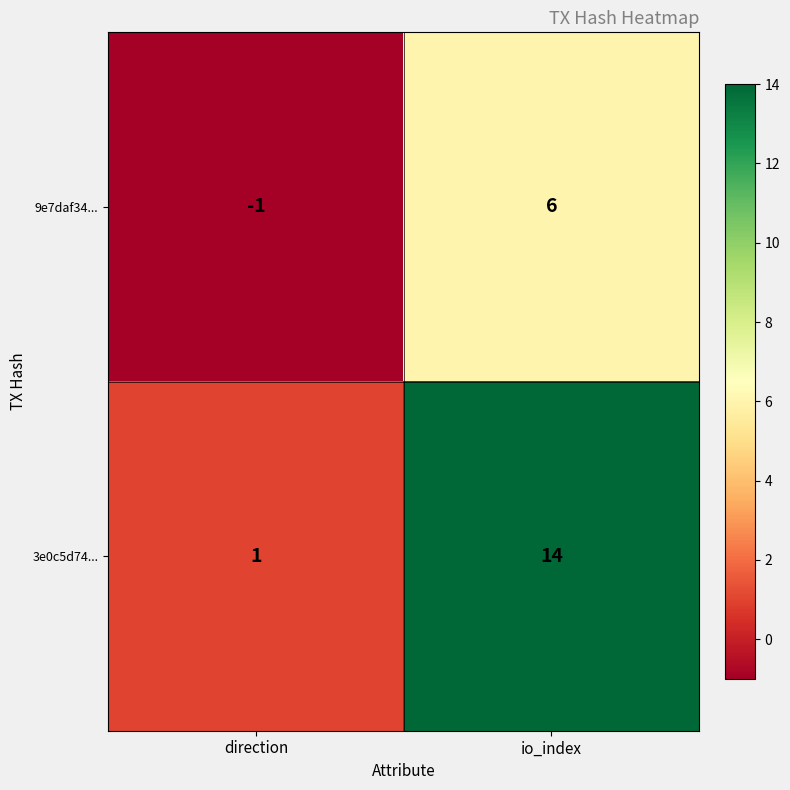

Which series has the largest total across all categories?

3e0c5d74...